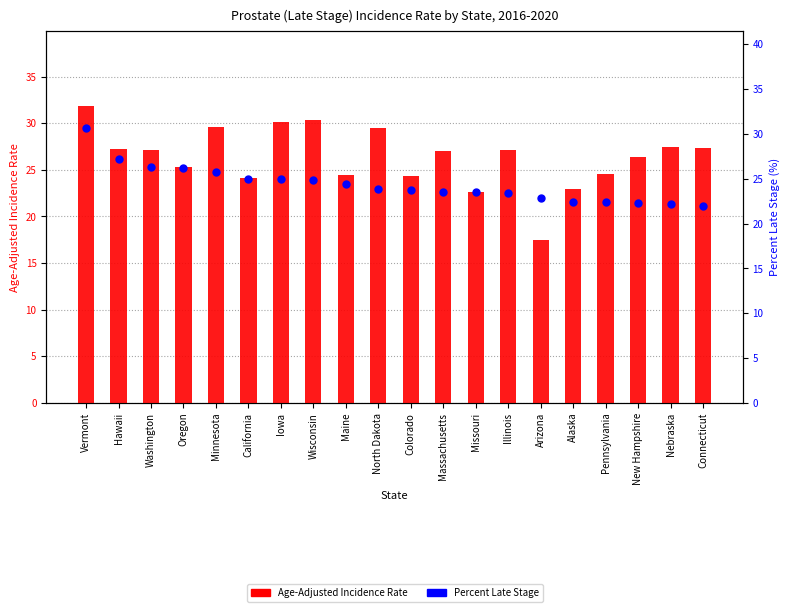

What is the total value across all series at Nebraska?

49.7